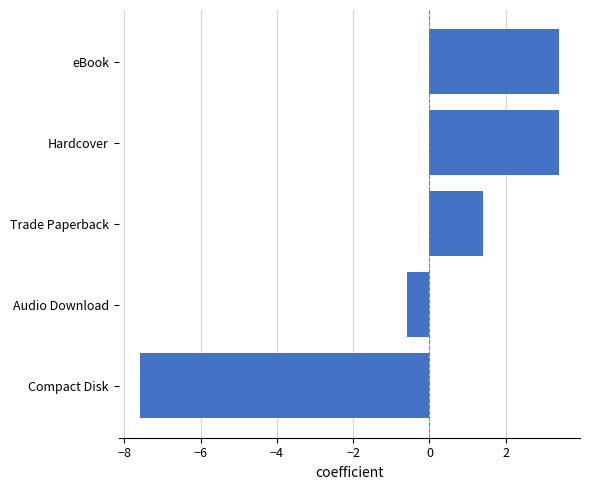

The value at eBook is 3.4. True or false?

True